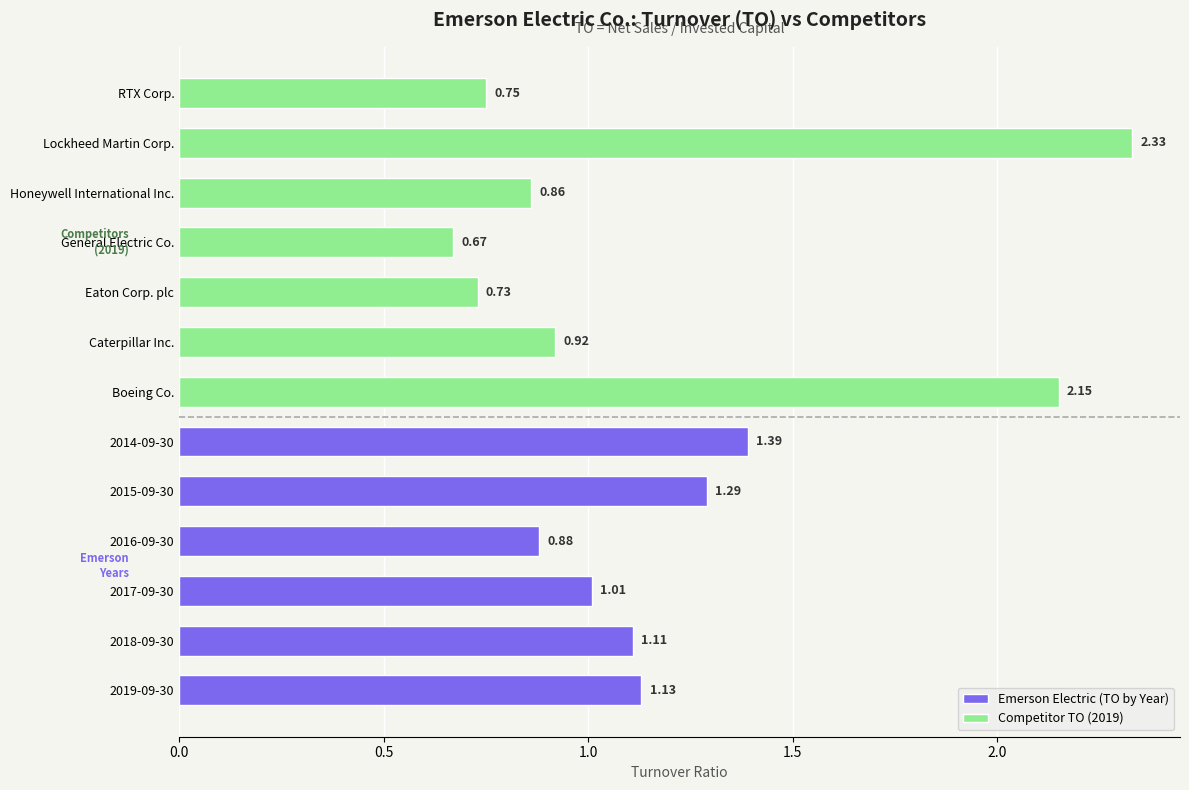

What is the difference between the second highest and second lowest values in the Emerson Electric (TO by Year) series?

0.3